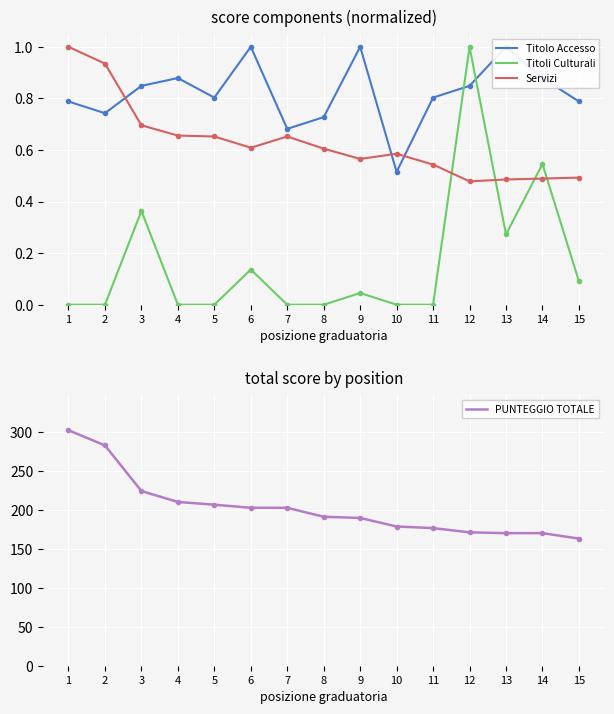

Reading left to right, transcribe all the data shown in this chart.

Titolo Accesso: 0.8	0.7	0.8	0.9	0.8	1.0	0.7	0.7	1.0	0.5	0.8	0.8	1.0	0.9	0.8
Titoli Culturali: 0.0	0.0	0.4	0.0	0.0	0.1	0.0	0.0	0.0	0.0	0.0	1.0	0.3	0.5	0.1
Servizi: 1.0	0.9	0.7	0.7	0.7	0.6	0.7	0.6	0.6	0.6	0.5	0.5	0.5	0.5	0.5
PUNTEGGIO TOTALE: 302.0	282.5	224.0	210.0	206.5	202.5	202.5	191.0	189.5	178.5	176.5	171.0	170.0	170.0	163.0